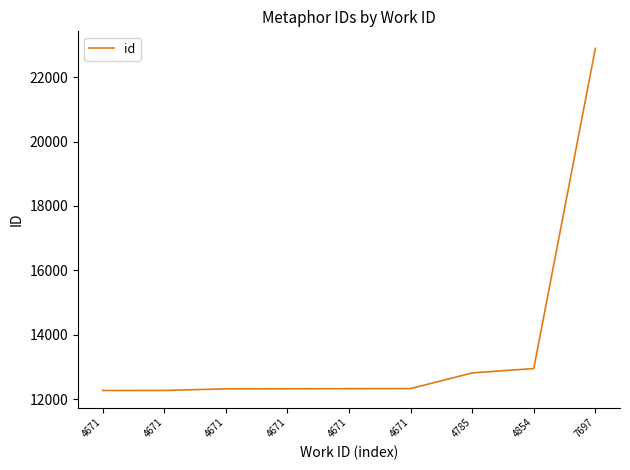

How many lines are shown in the chart?

1